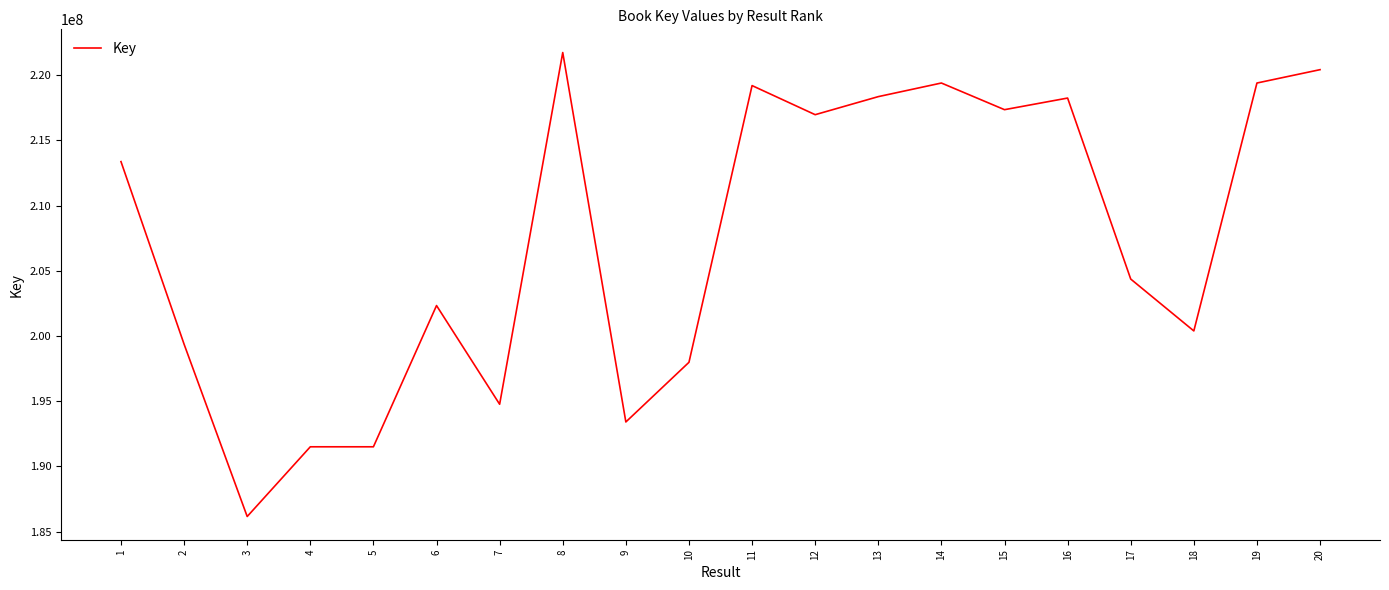

Is it true that the value at 18 is 200383837?

True